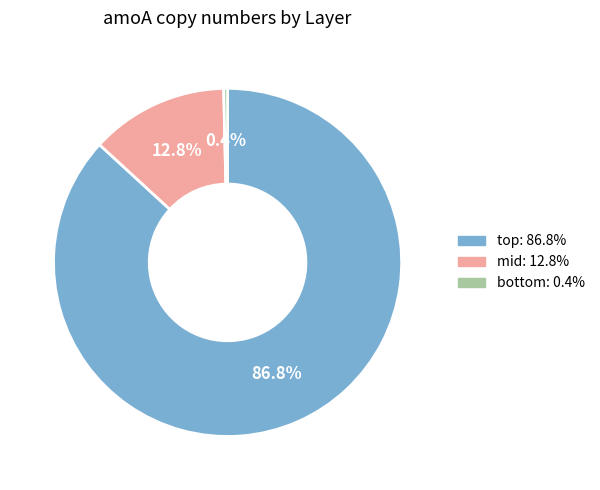

What is the smallest slice in the pie chart?

bottom